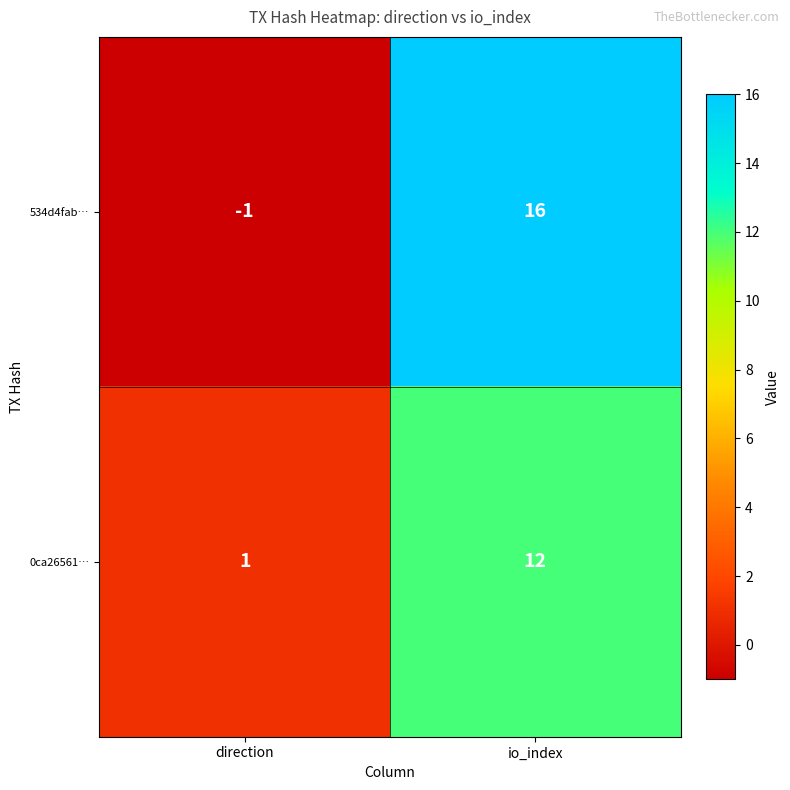

What is the difference between the maximum and minimum values in the 534d4fab… series?

17